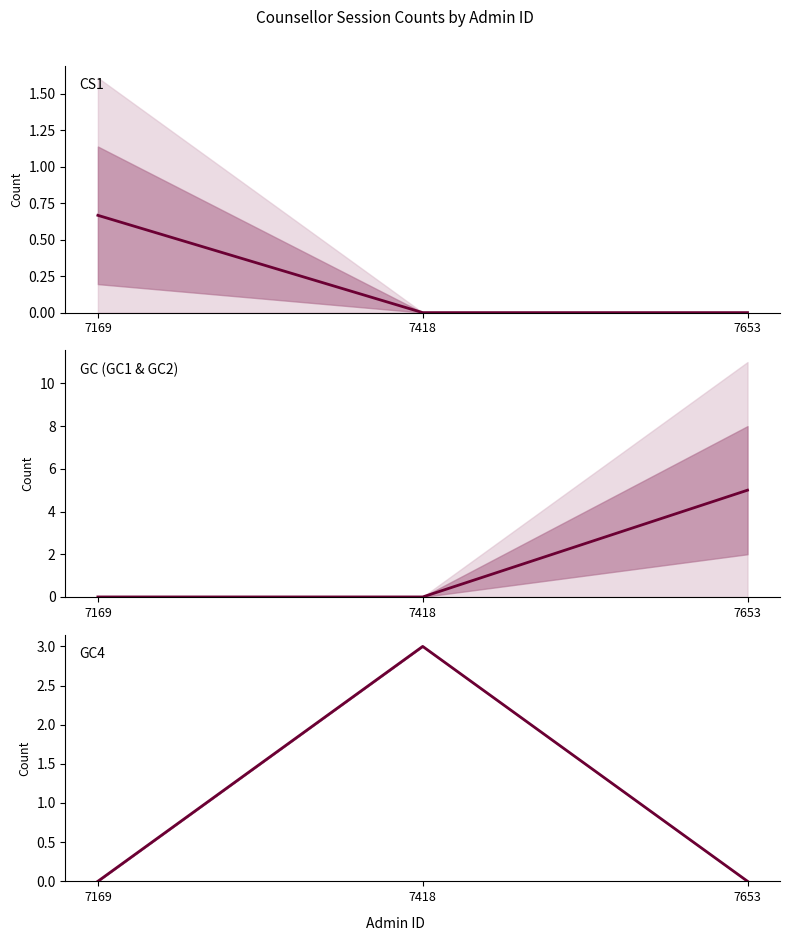

List the labels in order of GC (GC1 & GC2) value, largest first.

7653, 7169, 7418